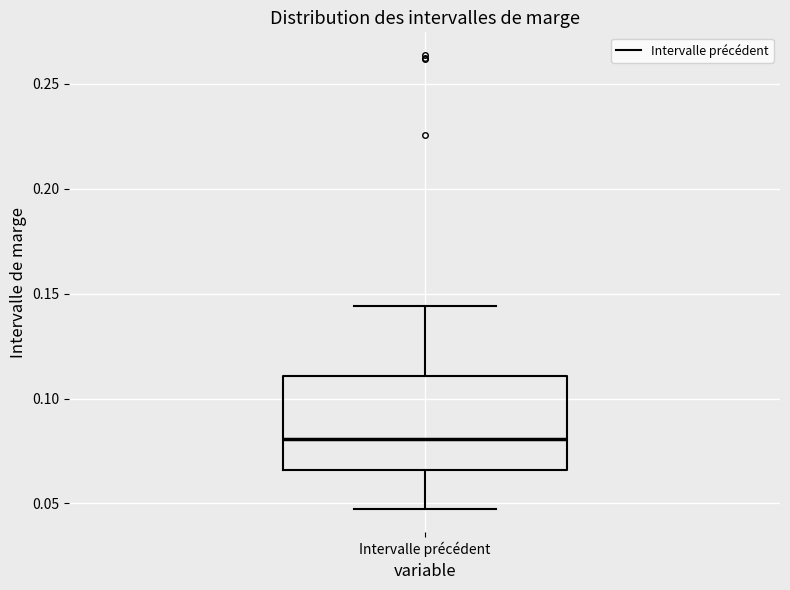

Read this box plot against the y-axis: the position of the median line, the range covered by the box, and the ends of both whiskers. The values are not printed on the chart, so give them approximately, as read against the axis.

median 0.080, box 0.065 to 0.110, whiskers 0.045 to 0.145